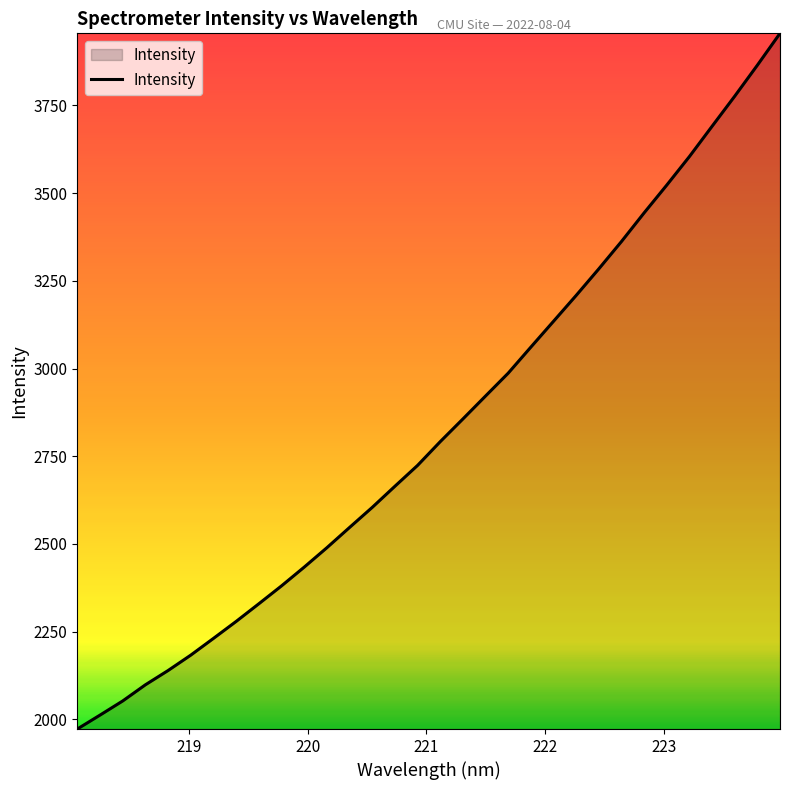

What is the maximum value shown in the chart?

3955.8